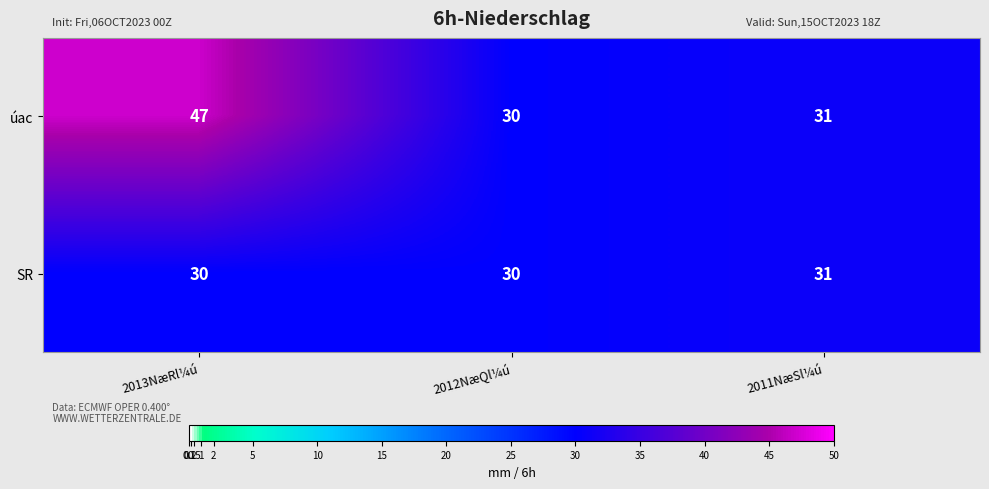

Which label corresponds to the largest value in the chart?

2013NæRl¼ú